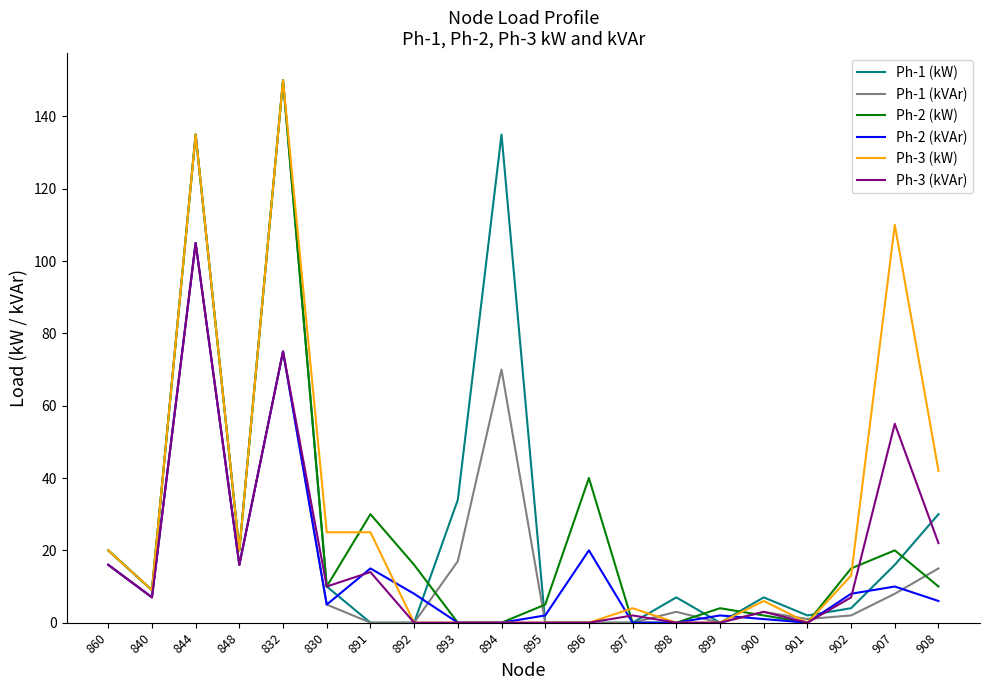

At which category is the sum across all series the highest?

844